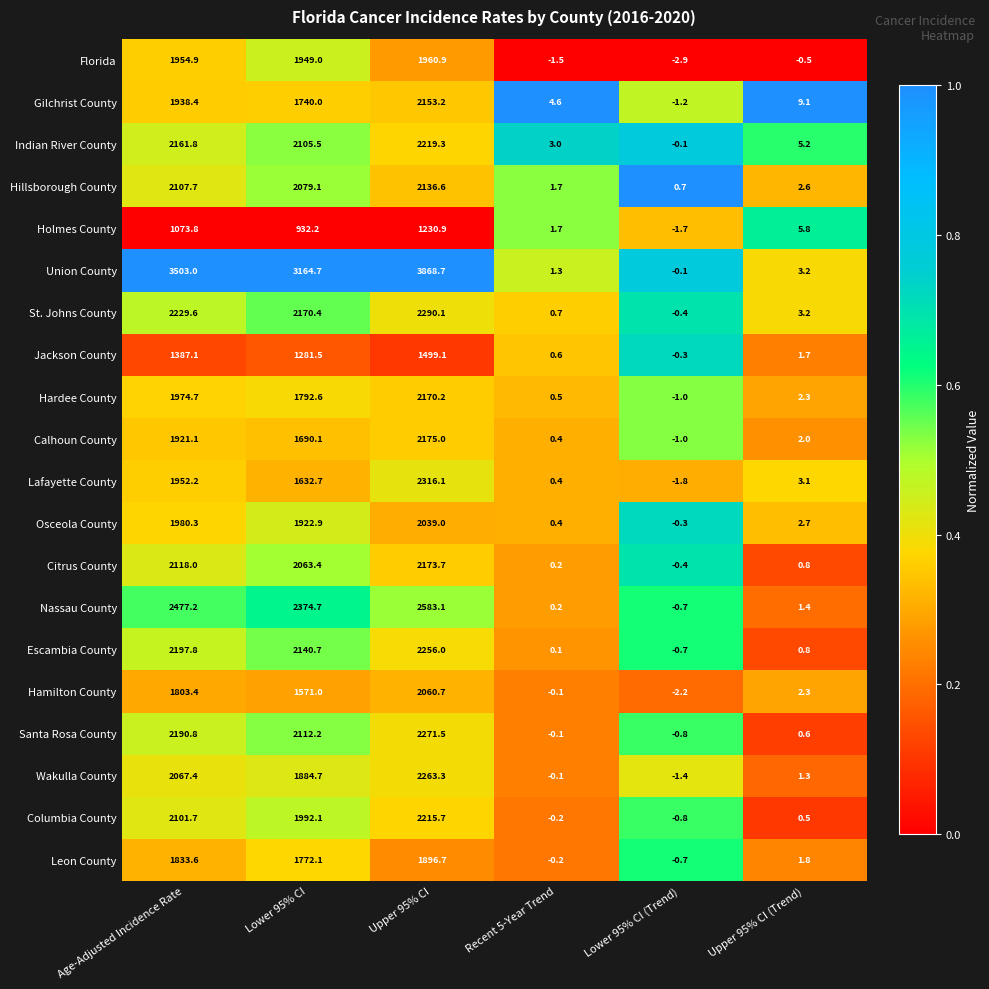

Where does the Hamilton County series first go above 1571?

Age-Adjusted Incidence Rate